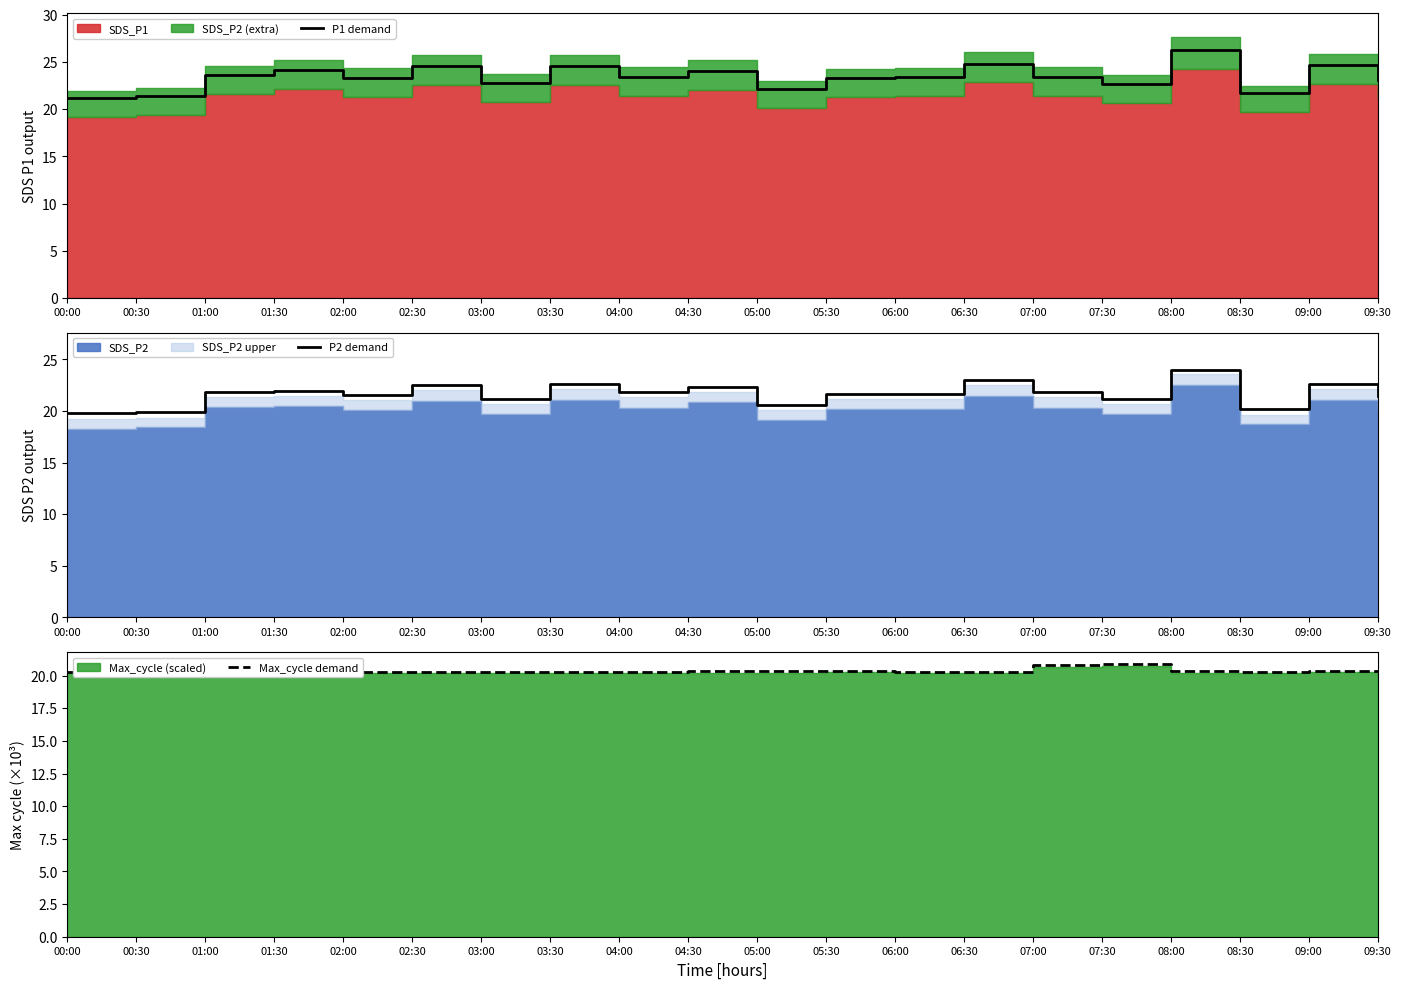

List the series in order of their peak value, highest first.

P1 demand, P2 demand, Max_cycle demand